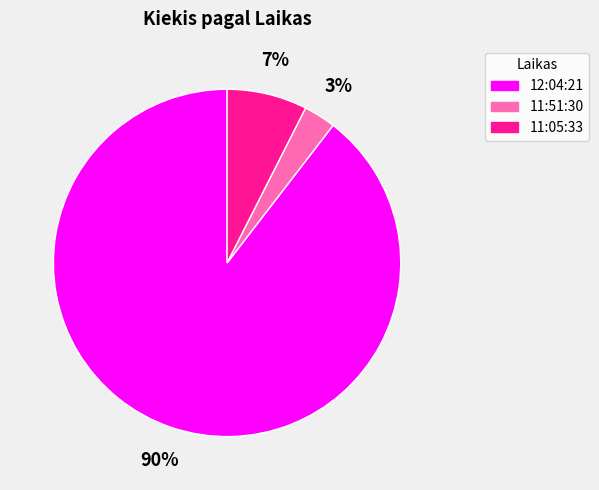

To the nearest percent, what percentage of the pie is 12:04:21?

90%